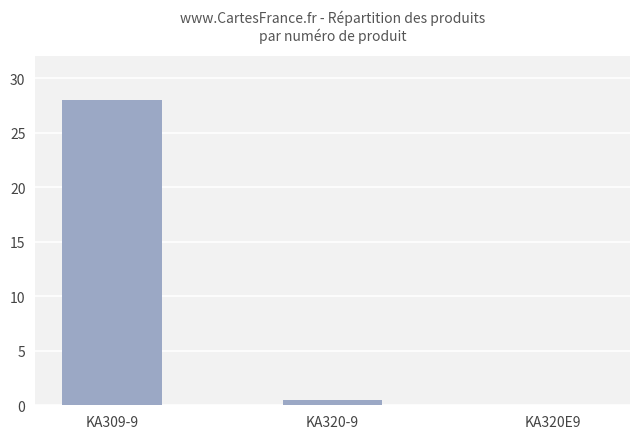

Reading left to right, transcribe all the data shown in this chart.

28.0	0.5	0.0